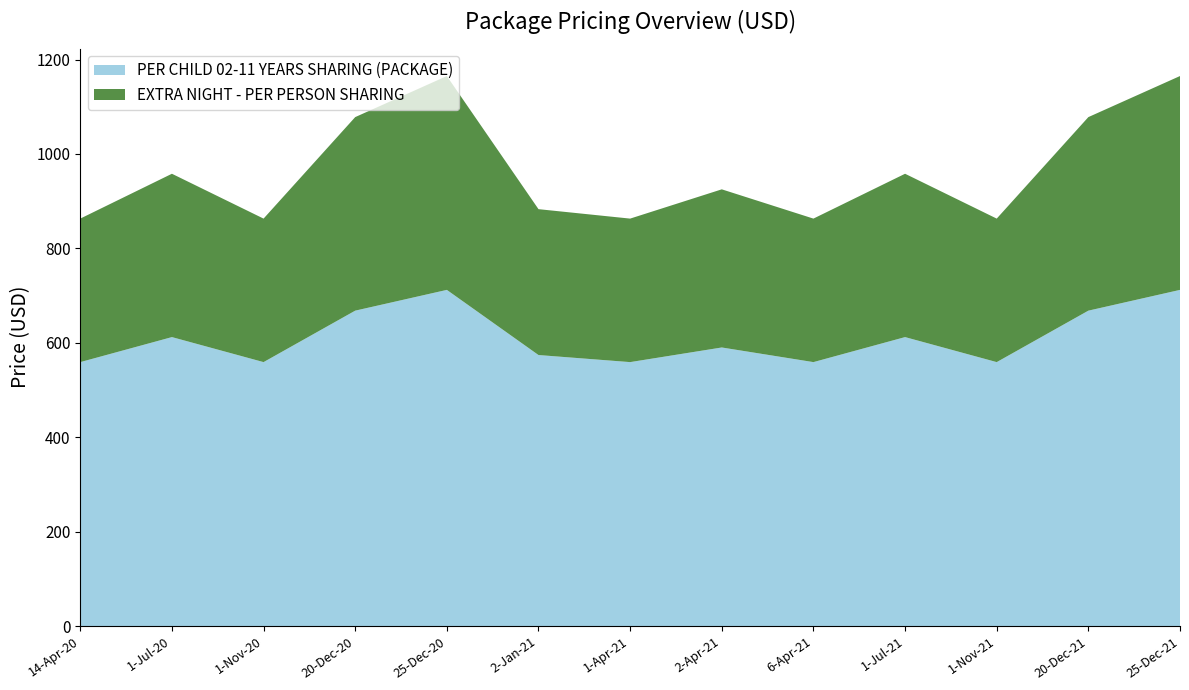

Reading left to right, extract all data points from this chart.

PER CHILD 02-11 YEARS SHARING (PACKAGE): 14-Apr-20=559	1-Jul-20=612	1-Nov-20=559	20-Dec-20=668	25-Dec-20=712	2-Jan-21=574	1-Apr-21=559	2-Apr-21=590	6-Apr-21=559	1-Jul-21=612	1-Nov-21=559	20-Dec-21=668	25-Dec-21=712
EXTRA NIGHT - PER PERSON SHARING: 14-Apr-20=304	1-Jul-20=346	1-Nov-20=304	20-Dec-20=410	25-Dec-20=453	2-Jan-21=309	1-Apr-21=304	2-Apr-21=335	6-Apr-21=304	1-Jul-21=346	1-Nov-21=304	20-Dec-21=410	25-Dec-21=453